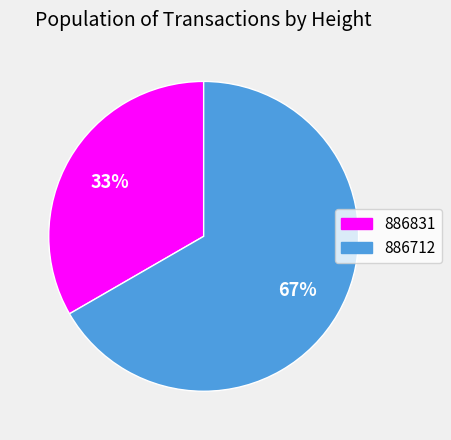

What percentage is the 886831 slice, to the nearest percent?

33%